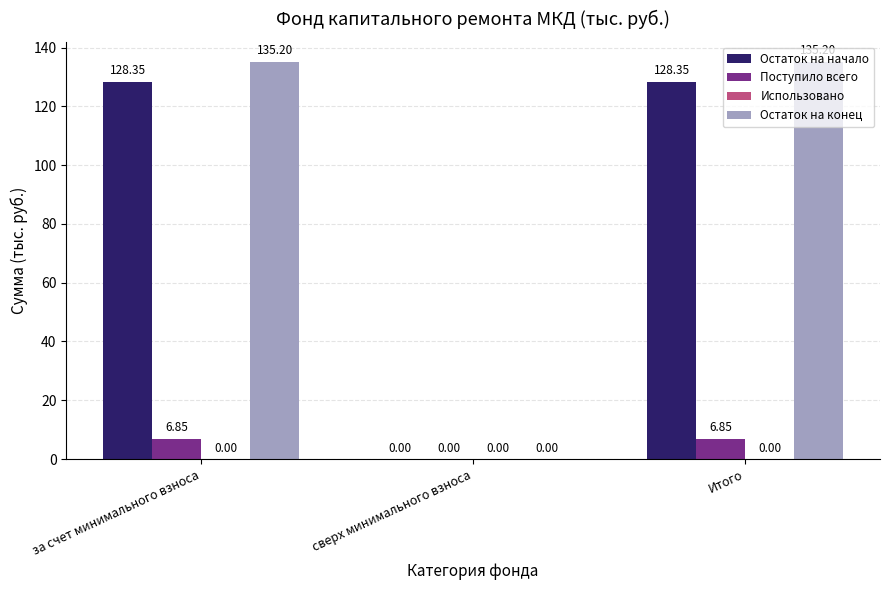

What is the approximate value of Остаток на конец at за счет минимального взноса?

135.2